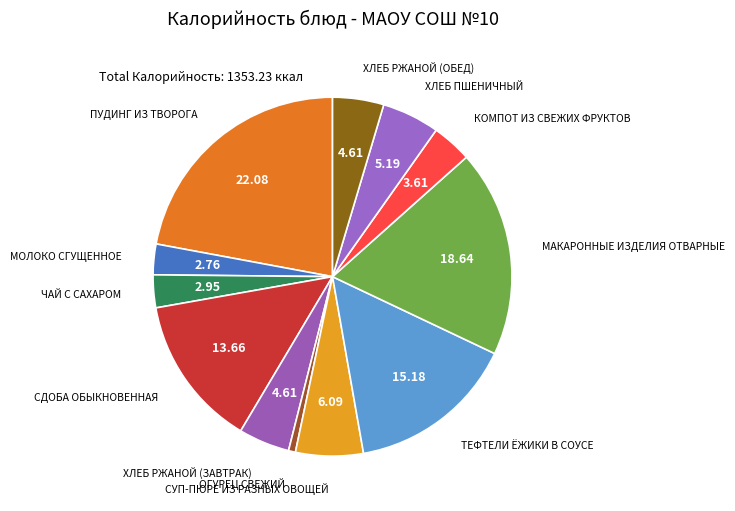

Rank the categories by value from lowest to highest.

ОГУРЕЦ СВЕЖИЙ, МОЛОКО СГУЩЕННОЕ, ЧАЙ С САХАРОМ, КОМПОТ ИЗ СВЕЖИХ ФРУКТОВ, ХЛЕБ РЖАНОЙ (ЗАВТРАК), ХЛЕБ РЖАНОЙ (ОБЕД), ХЛЕБ ПШЕНИЧНЫЙ, СУП-ПЮРЕ ИЗ РАЗНЫХ ОВОЩЕЙ, СДОБА ОБЫКНОВЕННАЯ, ТЕФТЕЛИ ЁЖИКИ В СОУСЕ, МАКАРОННЫЕ ИЗДЕЛИЯ ОТВАРНЫЕ, ПУДИНГ ИЗ ТВОРОГА